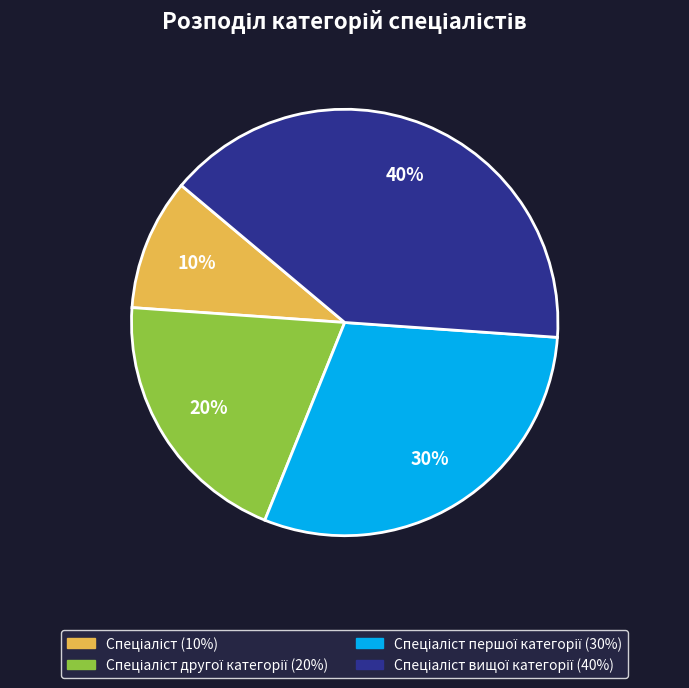

To the nearest percent, what is the average slice percentage?

25%